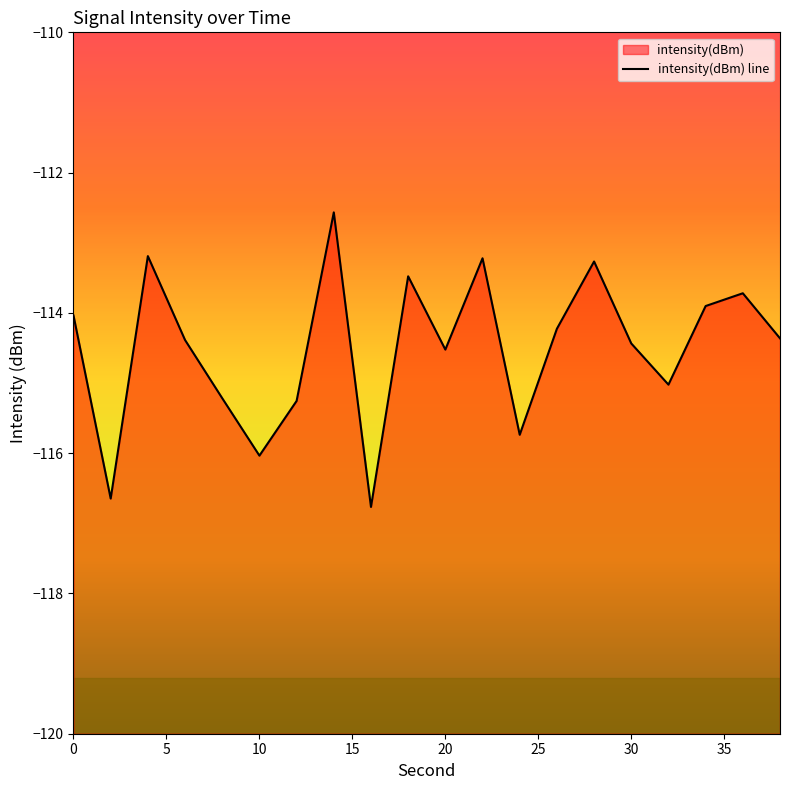

What is the maximum value shown in the chart?

-112.6